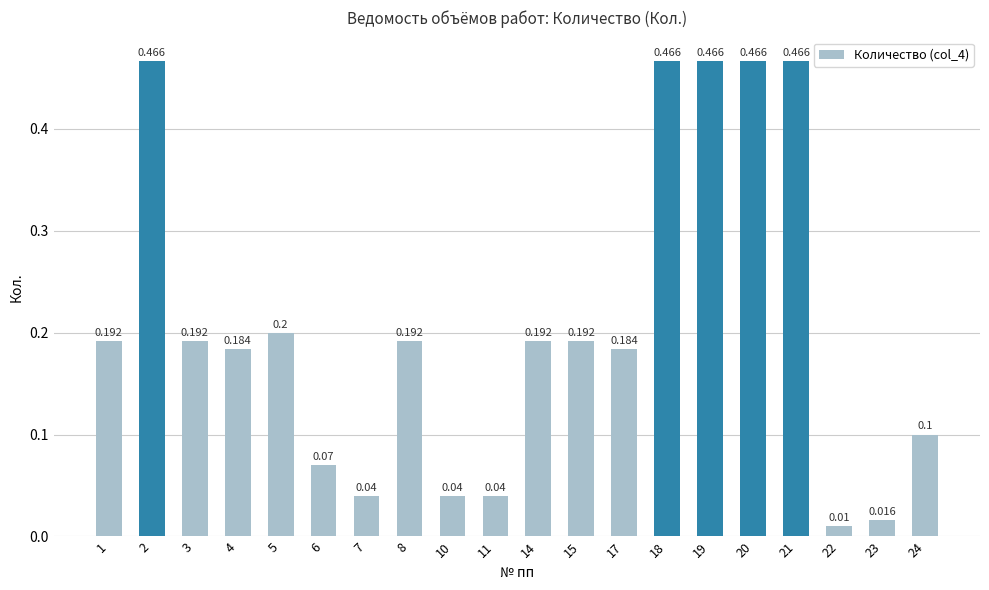

True or false: the data shows 0.0 at 22.

True